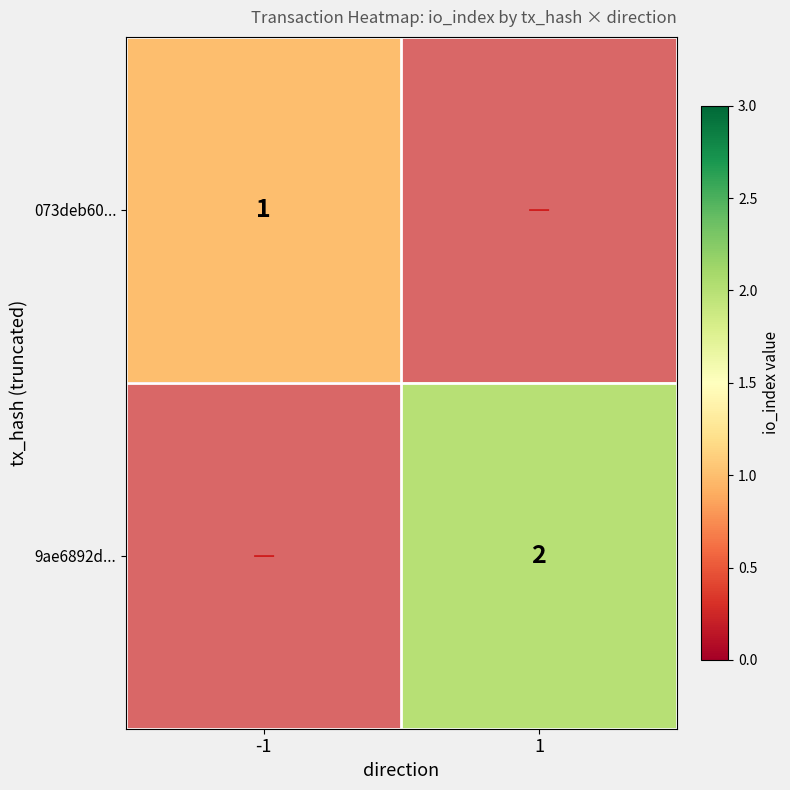

At how many categories does at least one series exceed 1?

1